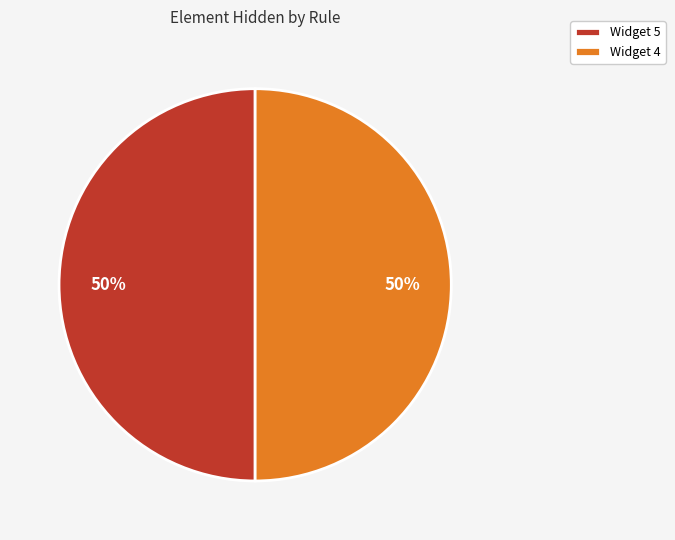

What is the ratio of the value at Widget 5 to the value at Widget 4?

1.0